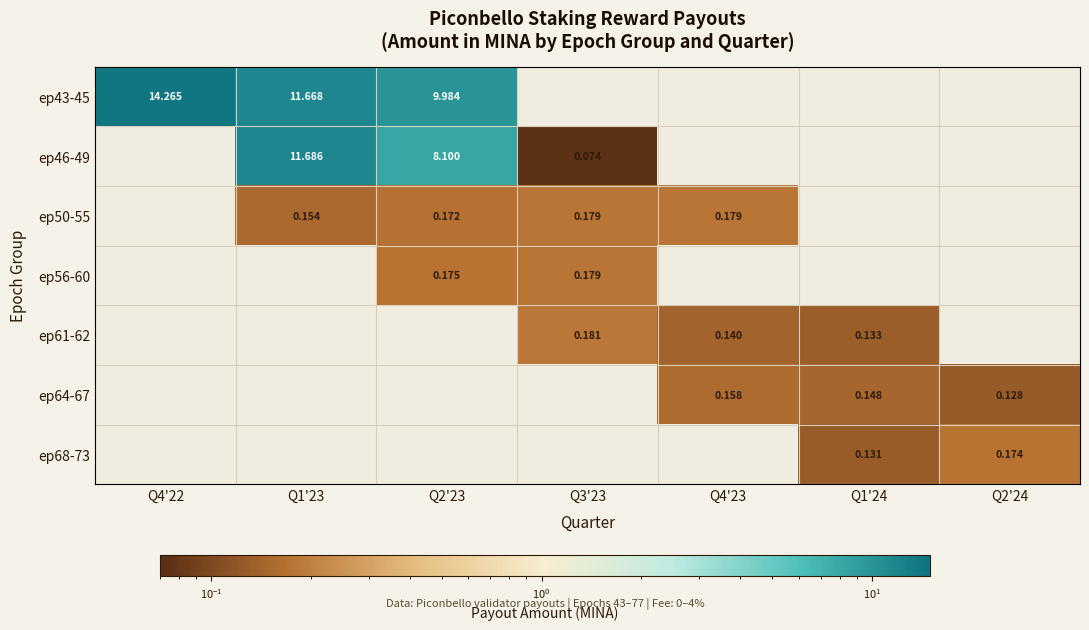

Which has a higher value, Q4'23 or Q2'23?

Q2'23